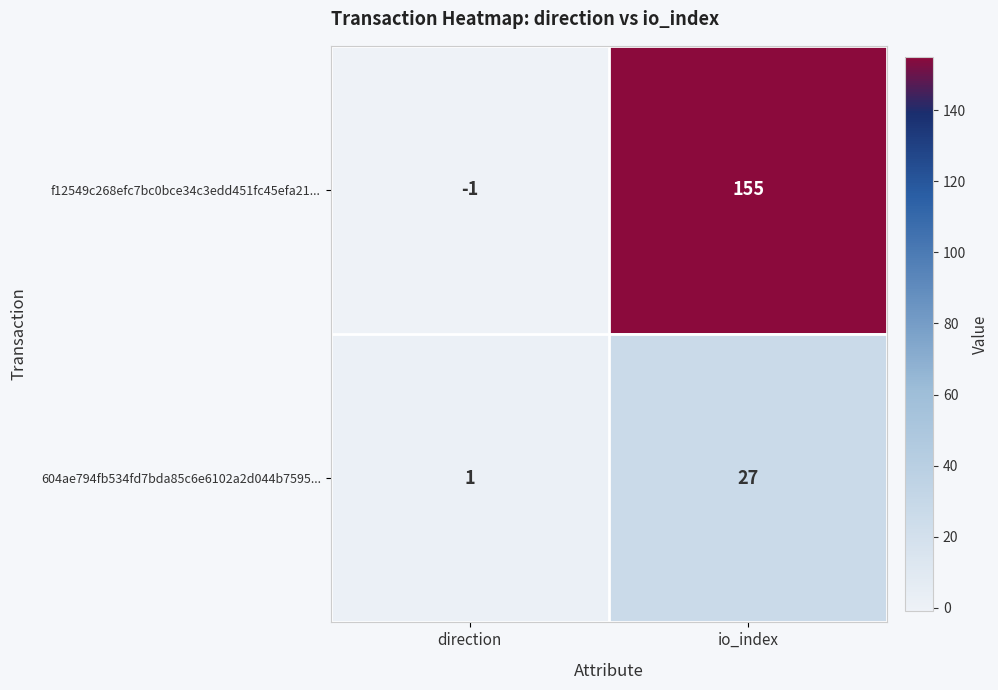

Which series has the largest range (max minus min)?

f12549c268efc7bc0bce34c3edd451fc45efa21...